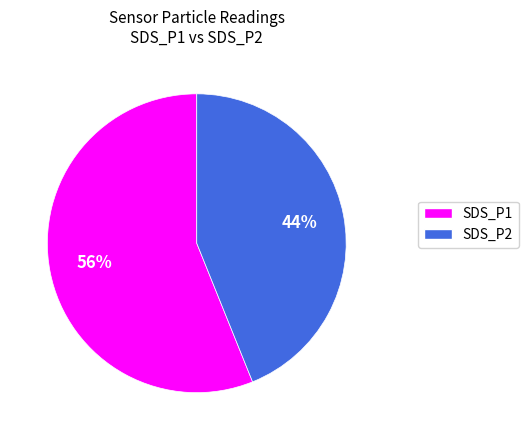

To the nearest percent, what is the difference between the largest and smallest slice percentages?

12%